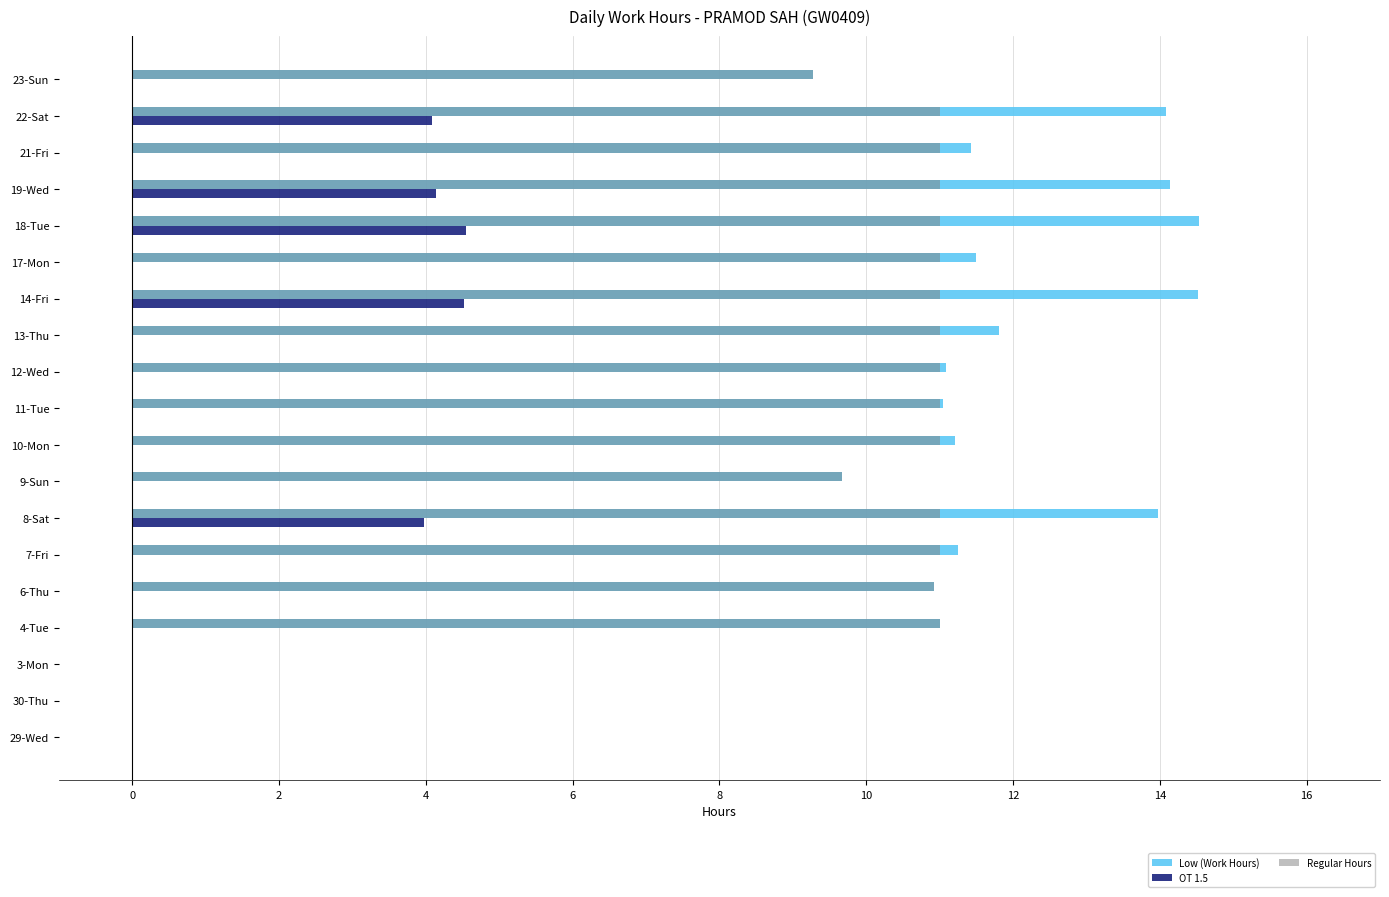

What is the highest value of the Regular Hours series?

11.0